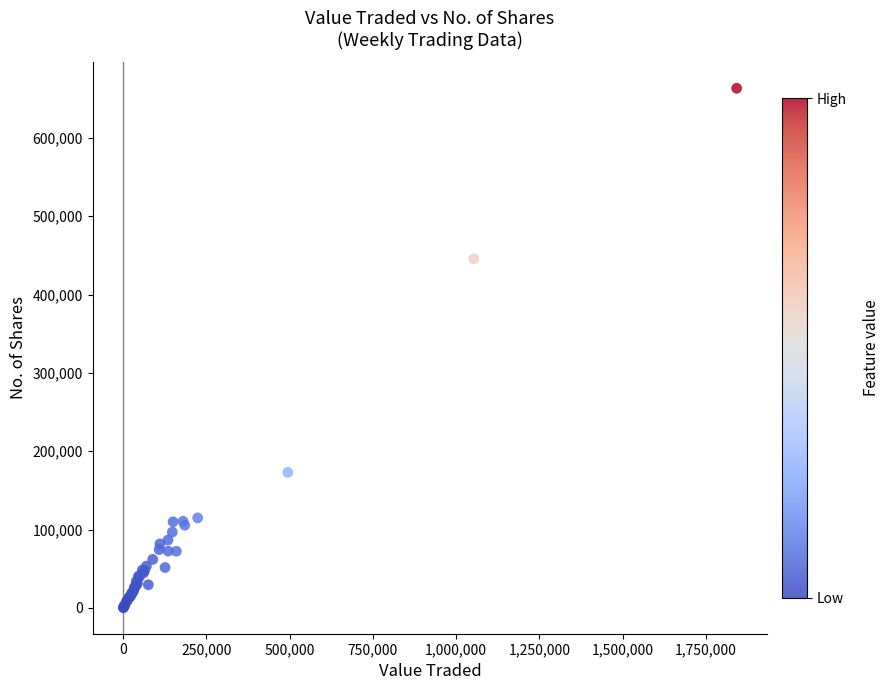

What Y value in the scatter plot is closest to 331723?

445548